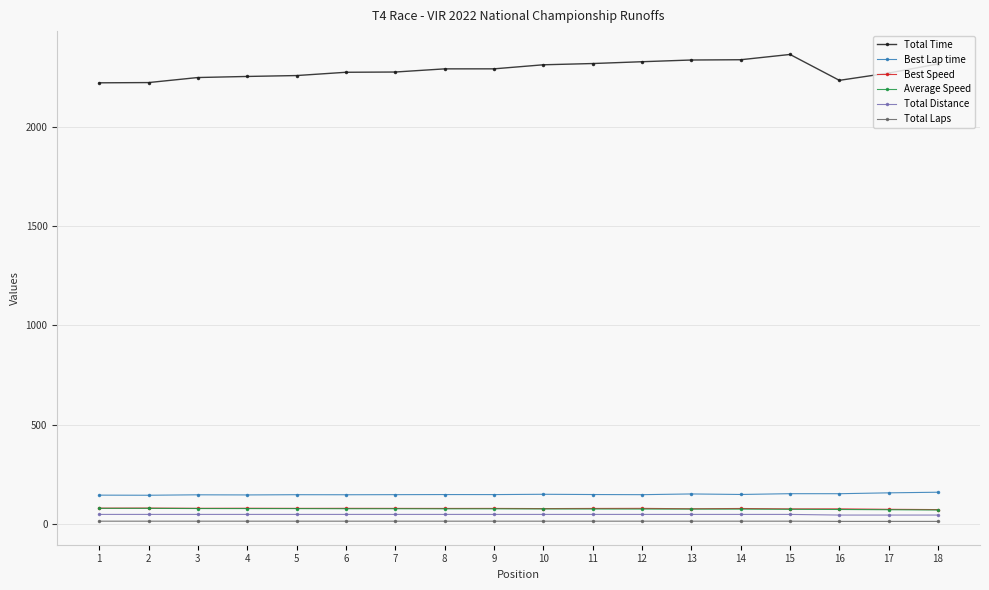

Which series has the widest spread of values?

Total Time